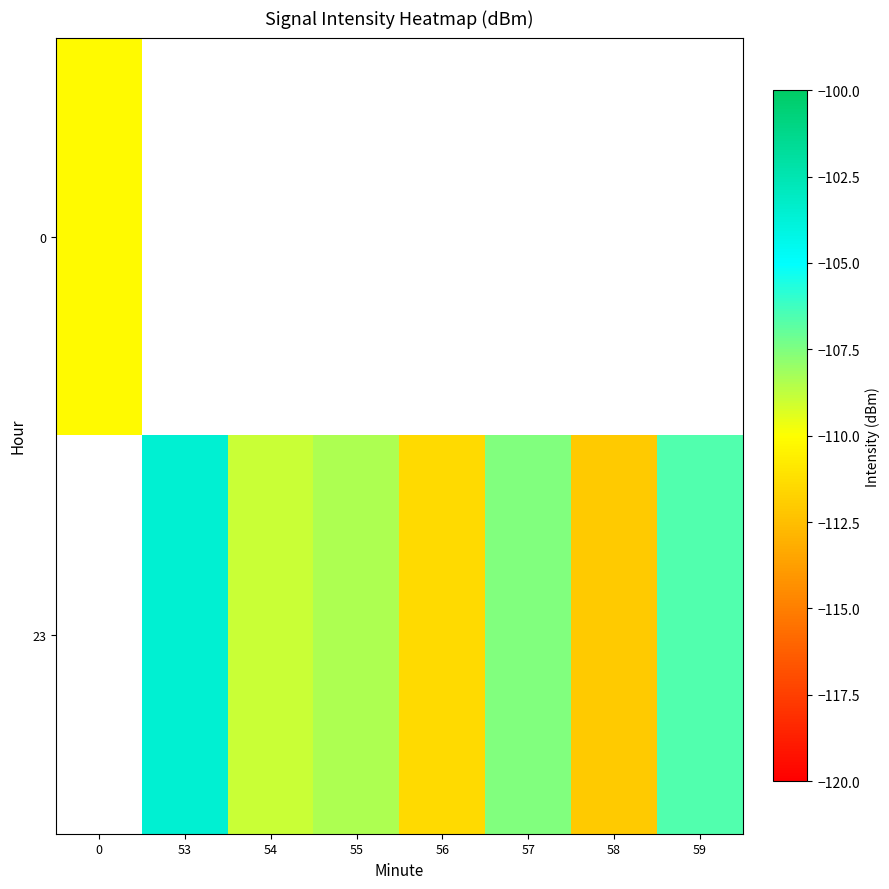

The value of 23 at 56 is -111.5. True or false?

True